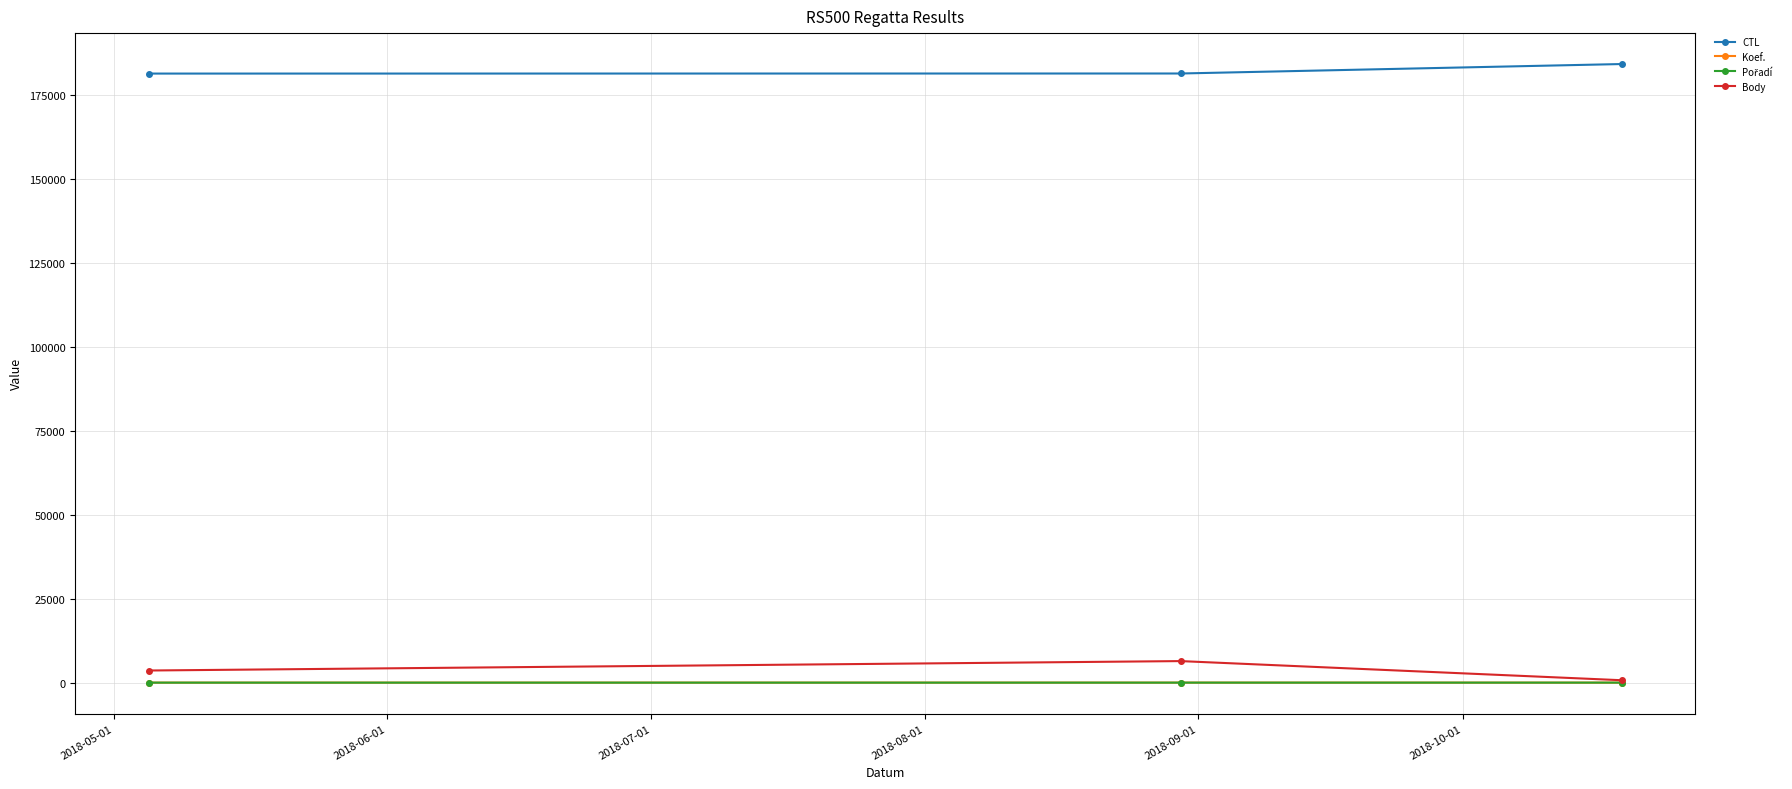

What is the maximum value shown in the chart?

184142